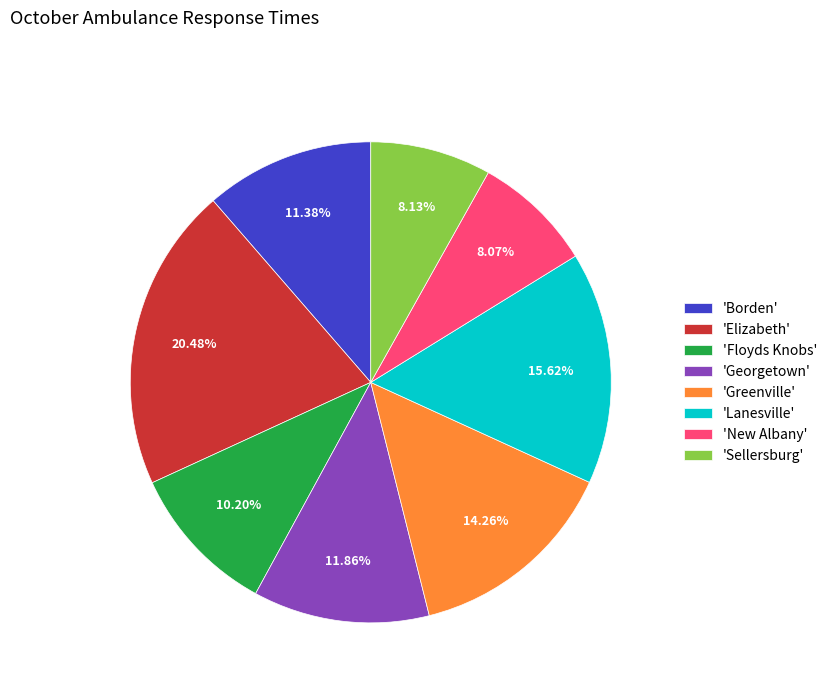

Is there any slice that represents more than half of the pie?

No